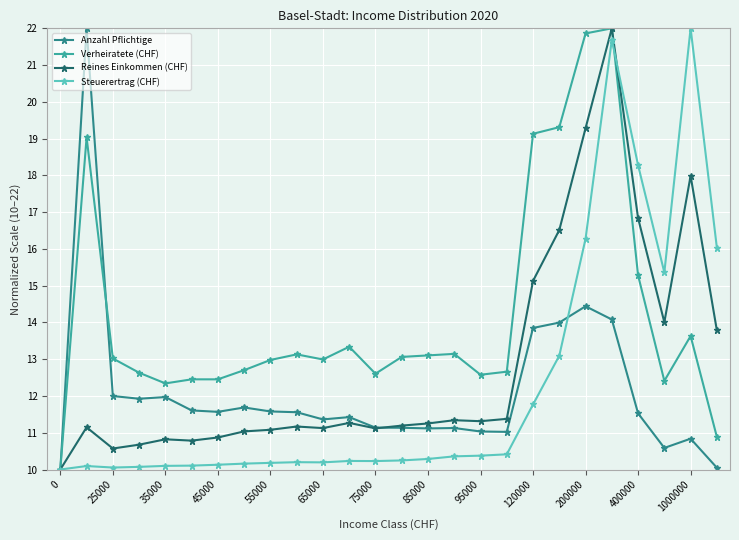

Which series has the largest total across all categories?

Verheiratete (CHF)